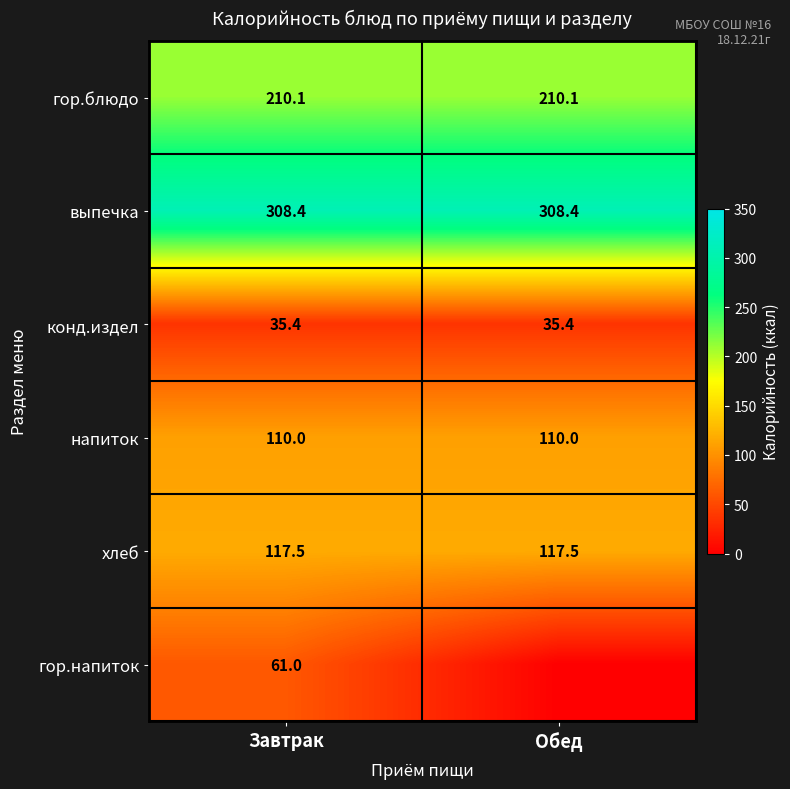

Is the value of гор.блюдо at Обед greater than the value of конд.издел at Завтрак?

Yes